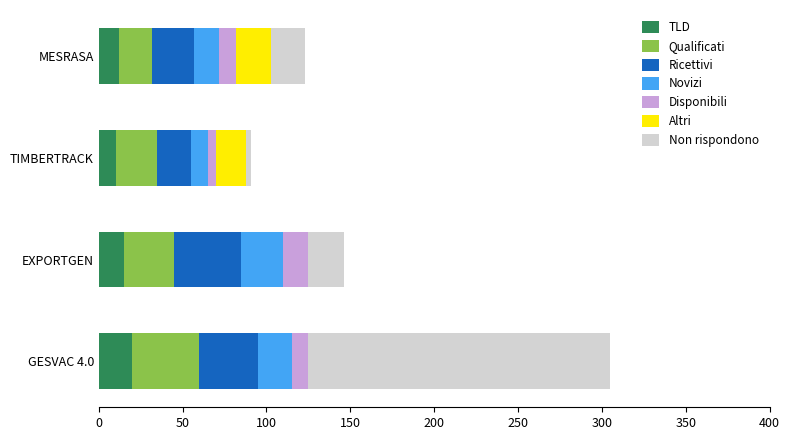

Is it true that TLD equals 10.0 at TIMBERTRACK?

True